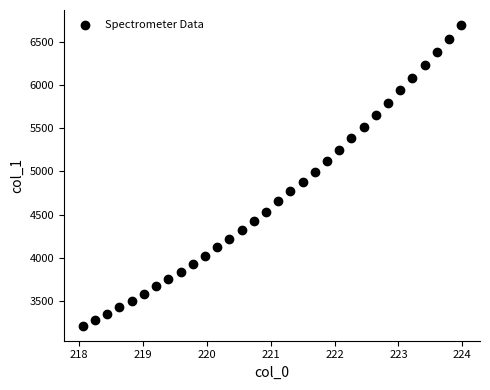

What is the range of X values (max minus min)?

5.9